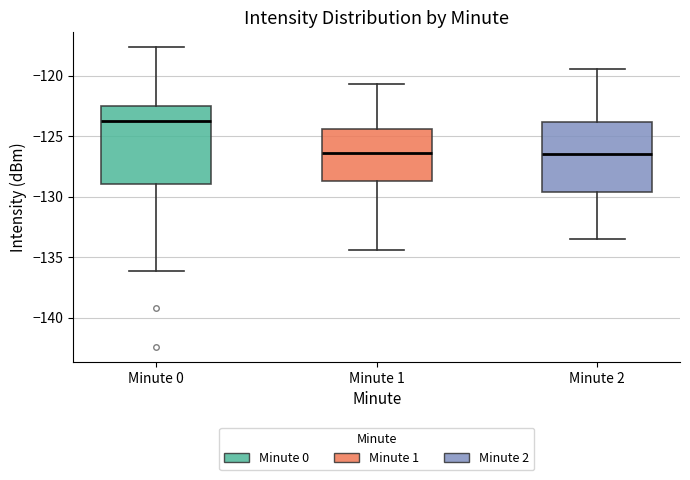

Which box is the tallest, from its lower edge to its upper edge?

Minute 0